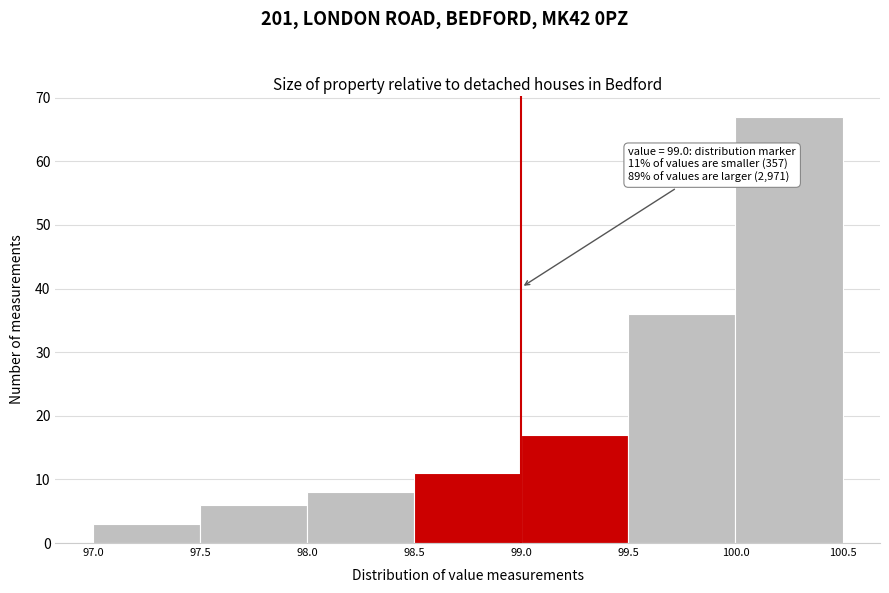

Over which range of the x-axis is the bar tallest?

100.0 to 100.5